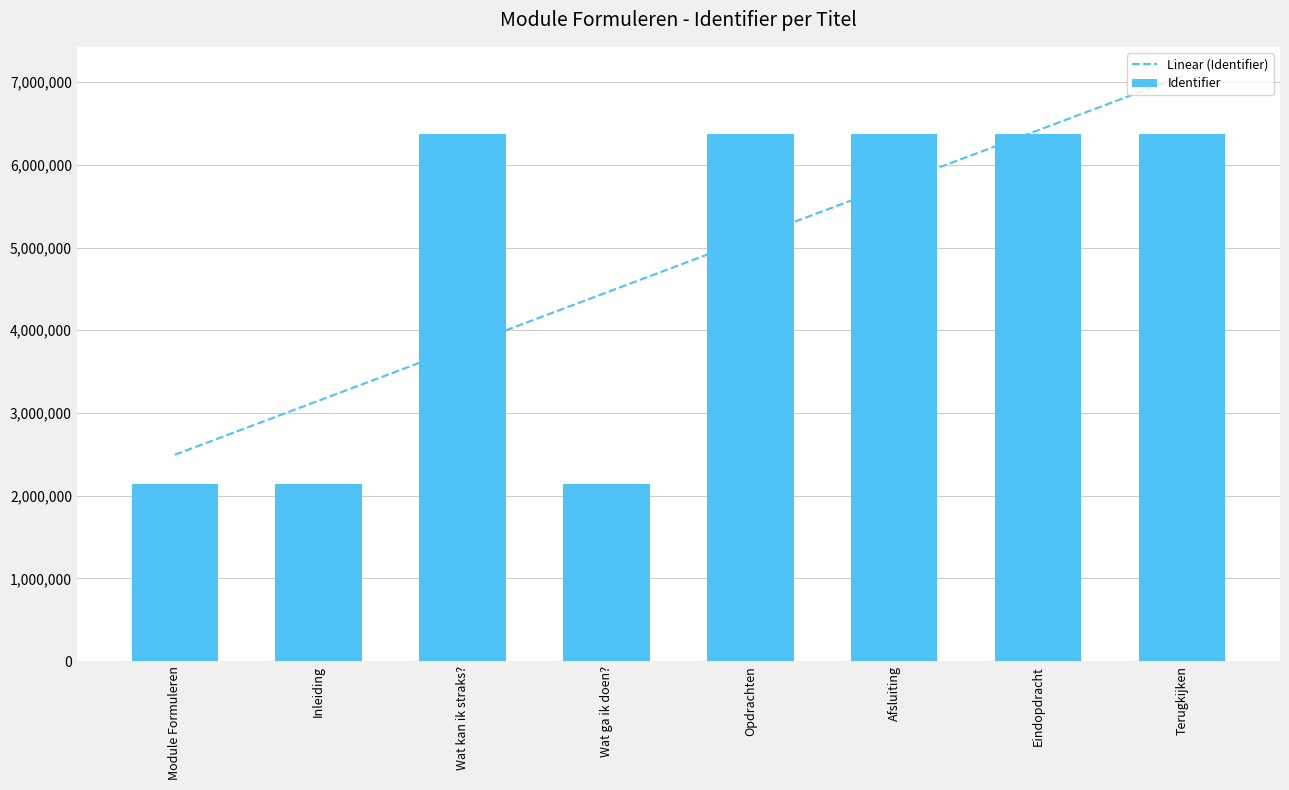

The Identifier series shows 6368280.0 at Wat kan ik straks?. True or false?

True